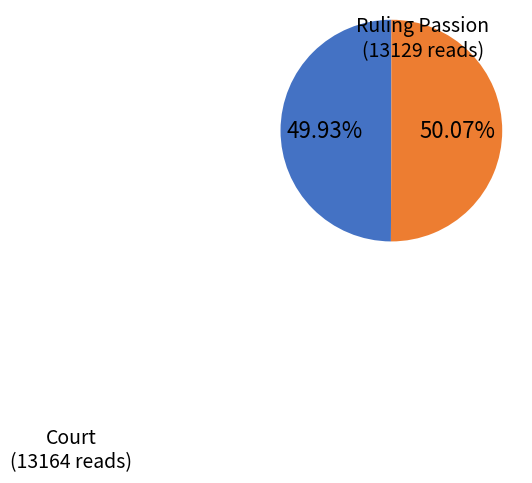

Does any single category account for the majority?

Yes